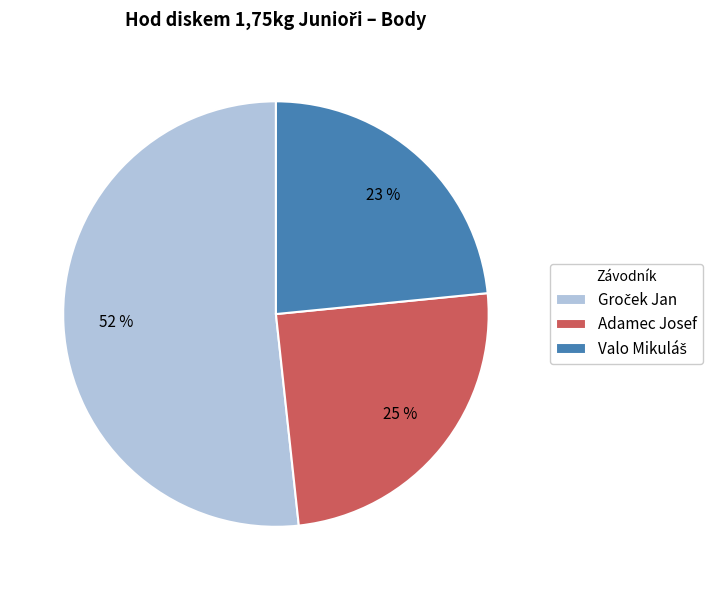

Does any single category account for the majority?

Yes